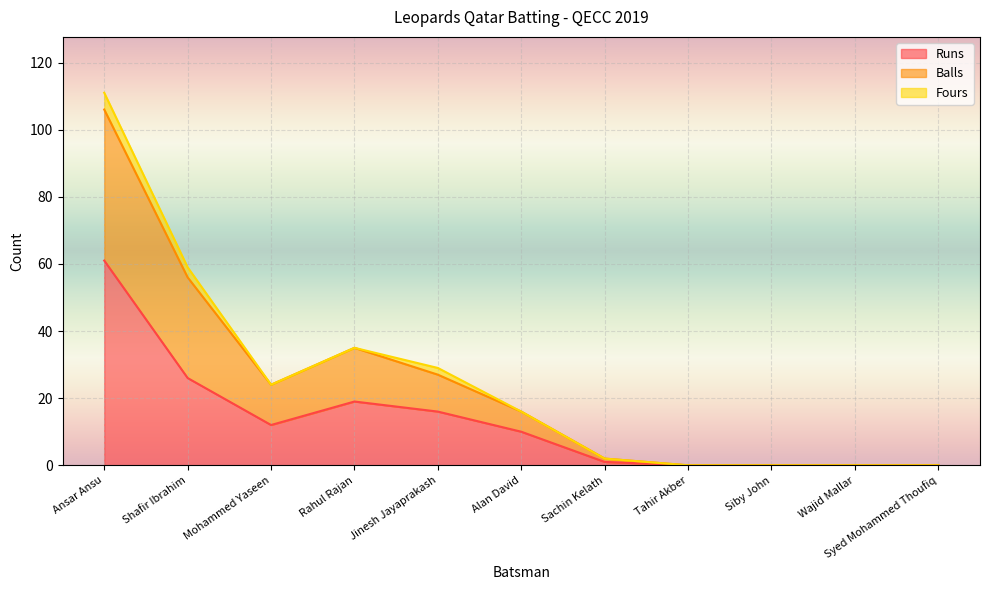

What position from the left is Jinesh Jayaprakash?

5